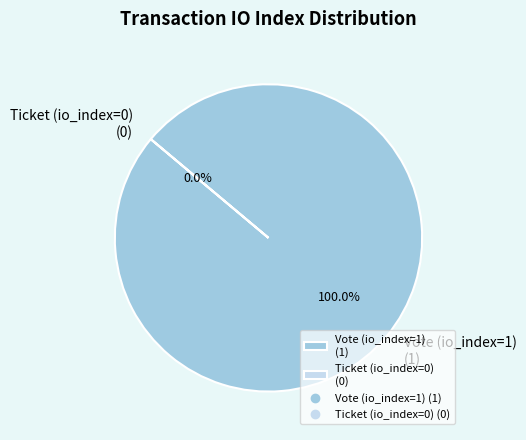

Which category has the smallest portion of the pie?

Ticket (io_index=0)